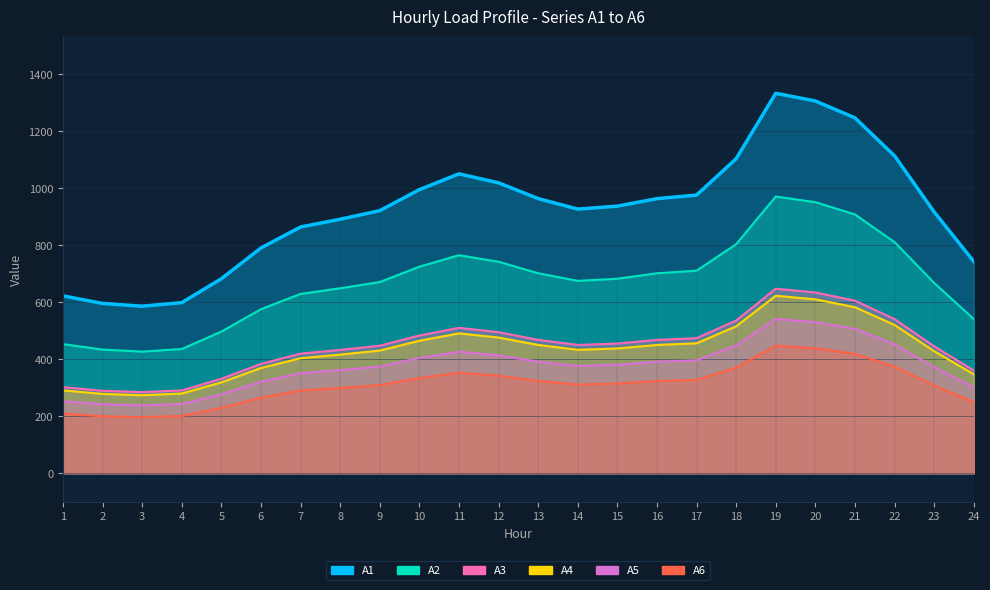

The A2 series shows 260.1 at 11. True or false?

False